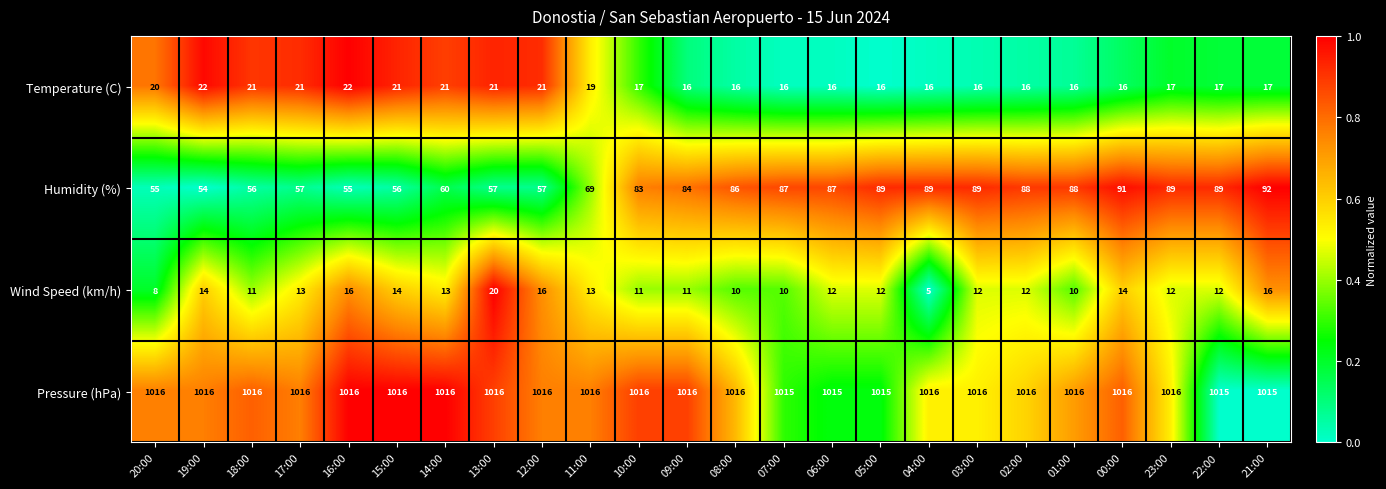

The Humidity (%) series shows 89 at 04:00. True or false?

True